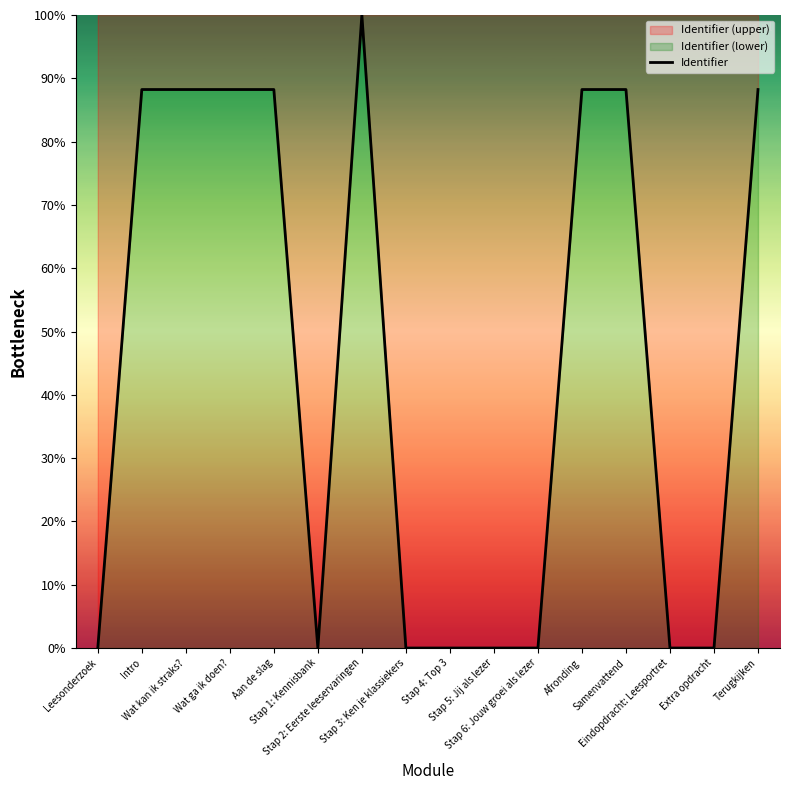

What is the value of the 12th point from the left?

88.2